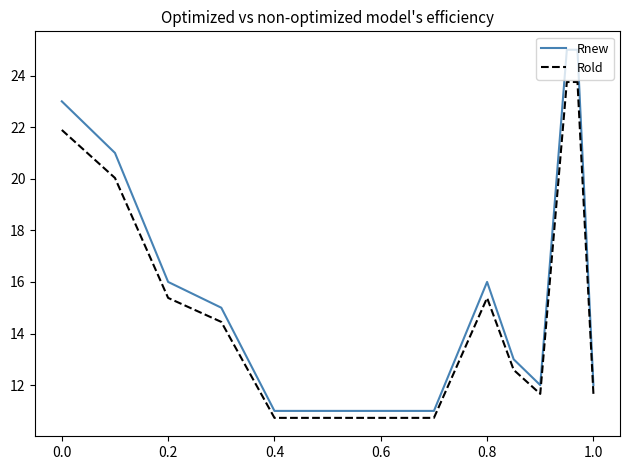

What is the difference between the maximum and minimum values in the Rnew series?

14.0